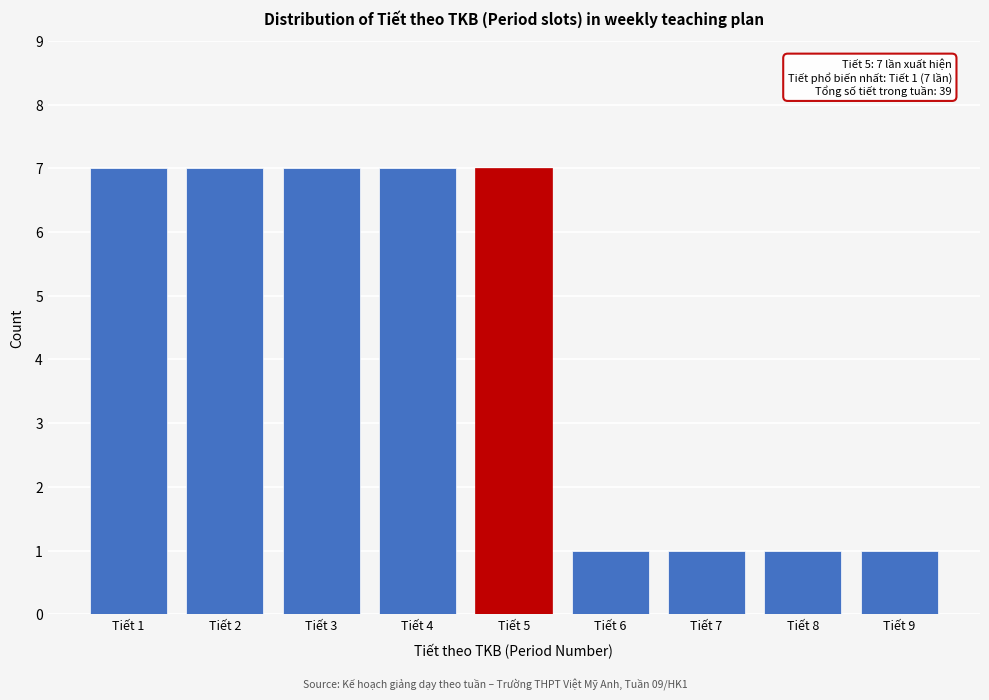

Reading left to right, list all the values displayed in this chart.

Tiết 1=7	Tiết 2=7	Tiết 3=7	Tiết 4=7	Tiết 5=7	Tiết 6=1	Tiết 7=1	Tiết 8=1	Tiết 9=1